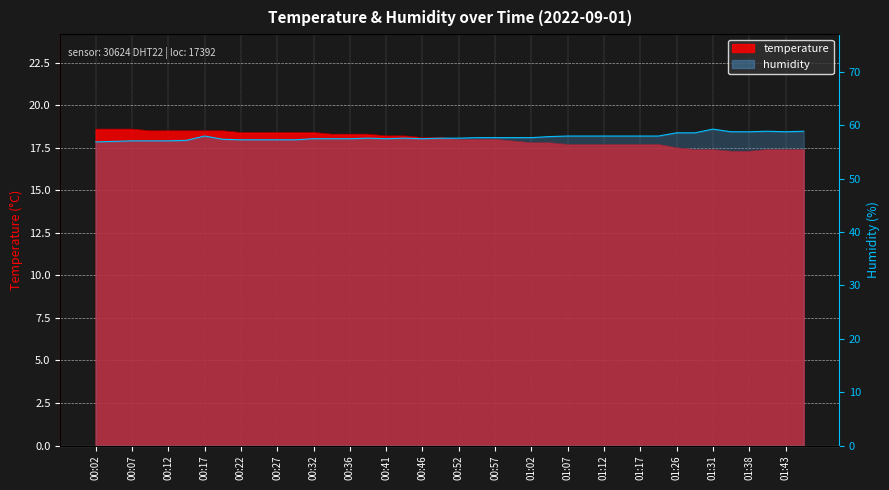

What is the value of the 32nd point from the left?

17.7